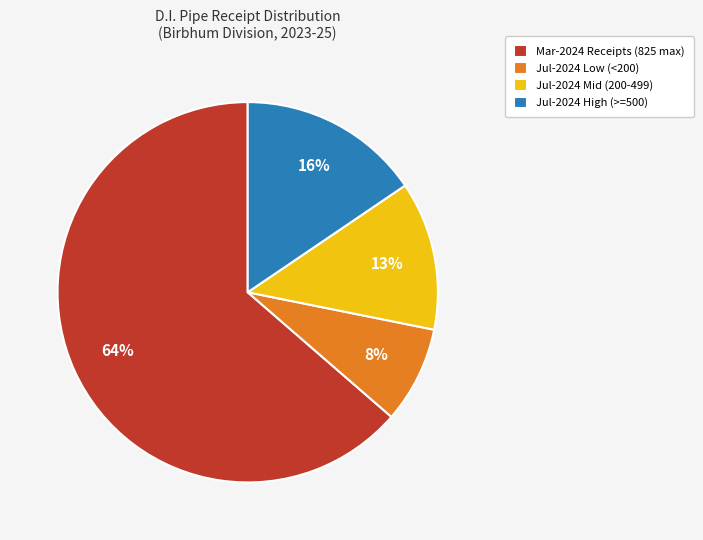

Do Jul-2024 High (>=500) and Mar-2024 Receipts (825 max) together represent more than half of the pie?

Yes